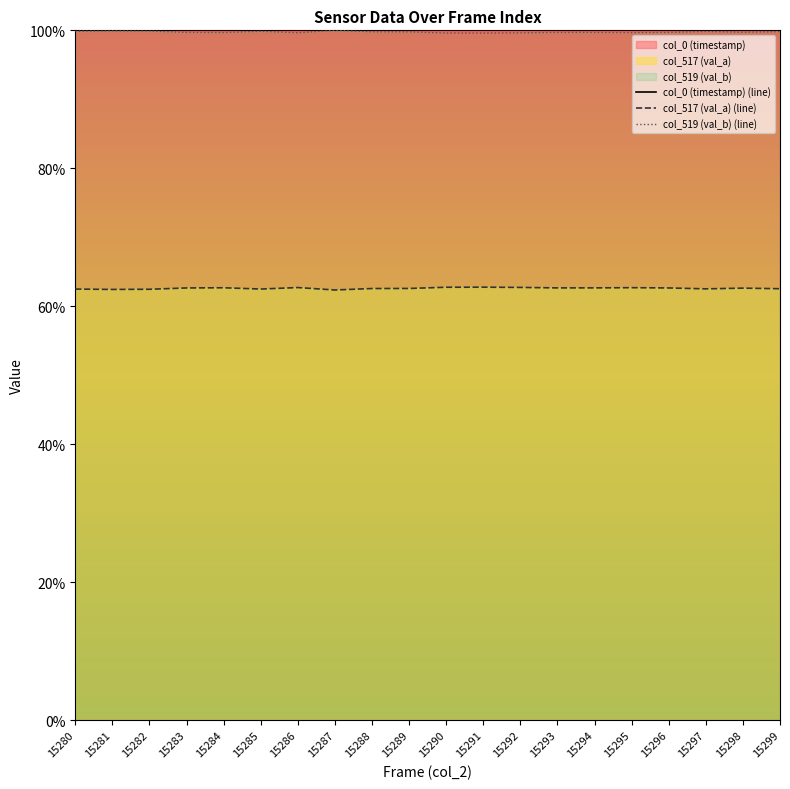

The value of col_519 (val_b) (line) at 15284 is 99.7. True or false?

True